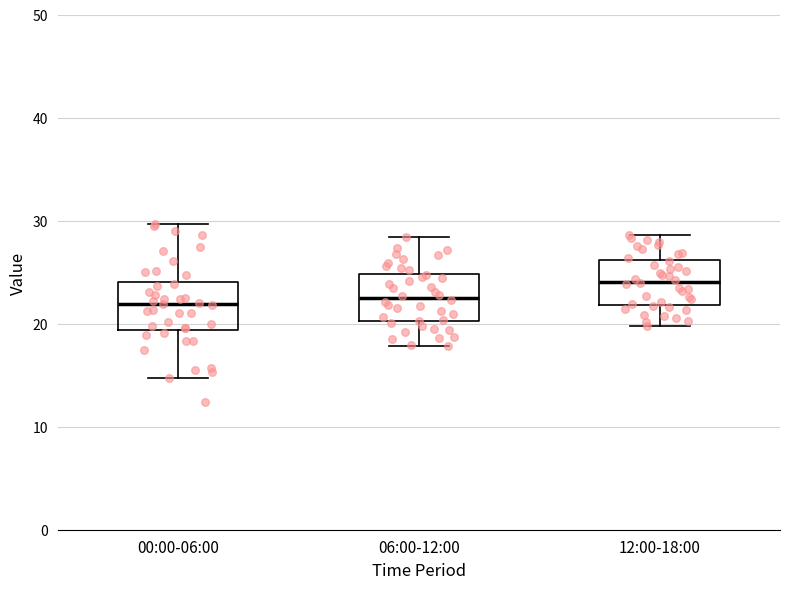

Where does the upper whisker of the box for 00:00-06:00 end on the y-axis? The values are not printed on the chart, so give them approximately, as read against the axis.

30